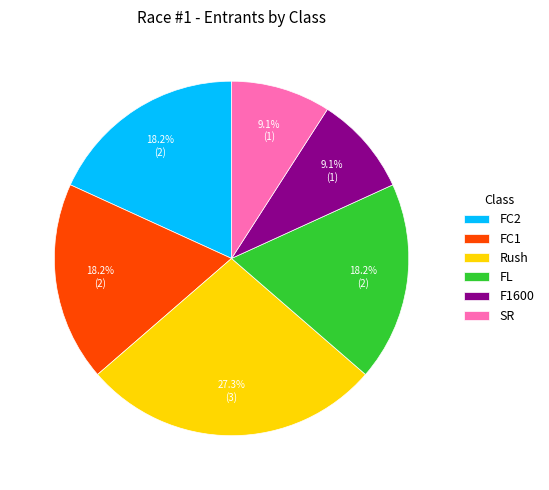

What is the ratio of the value at FC1 to the value at FC2?

1.0